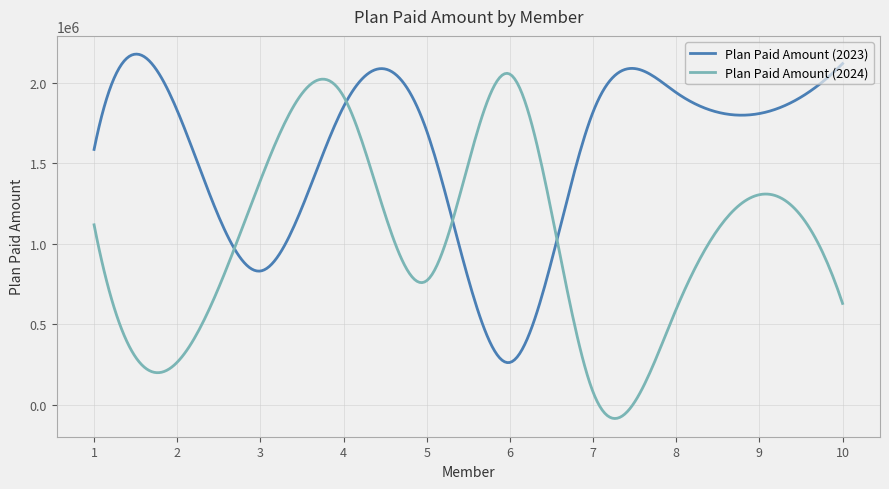

List the series in order of their overall mean, highest first.

Plan Paid Amount (2023), Plan Paid Amount (2024)